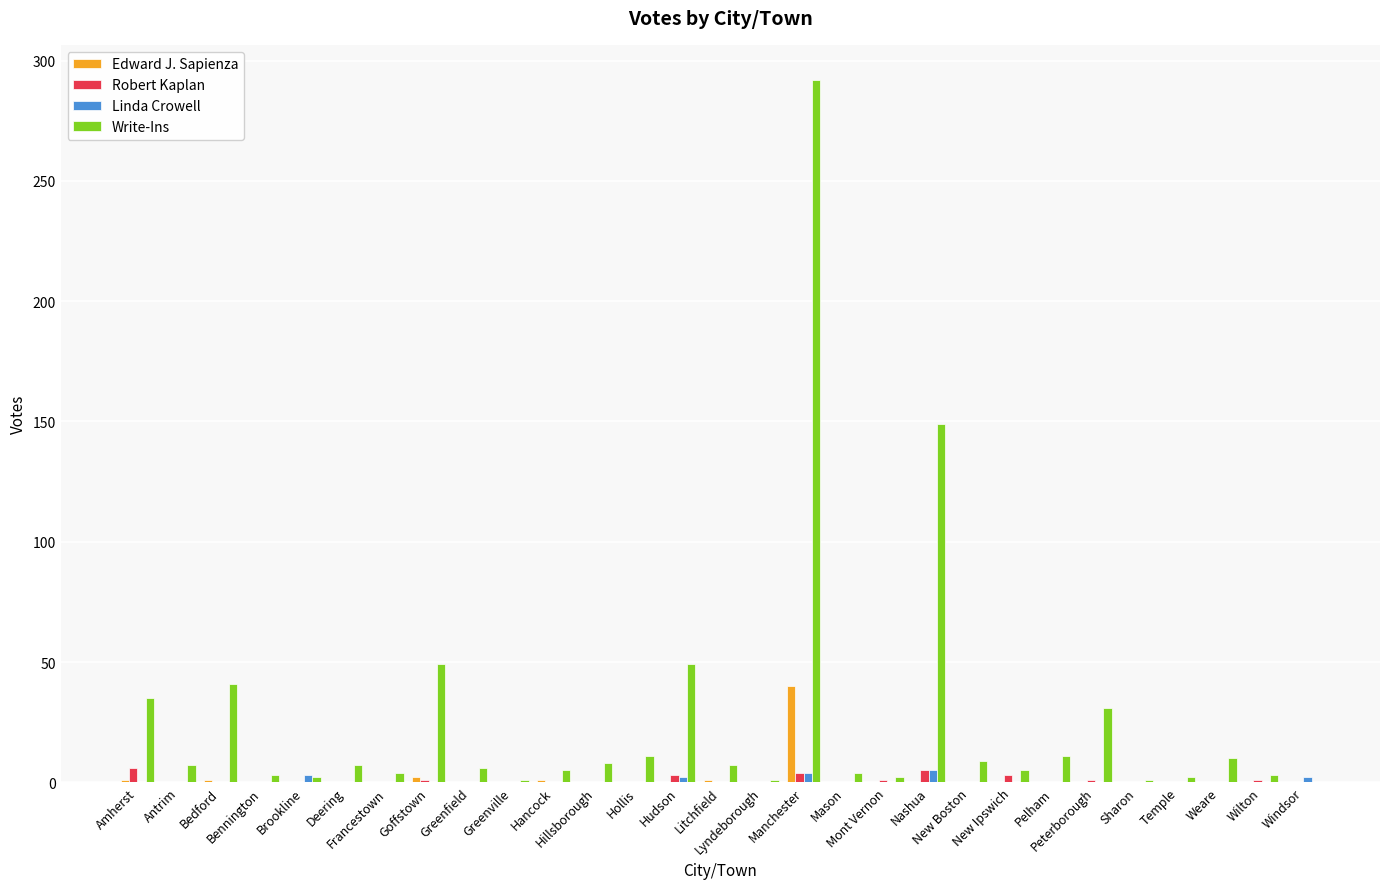

What is the maximum value for Write-Ins?

292